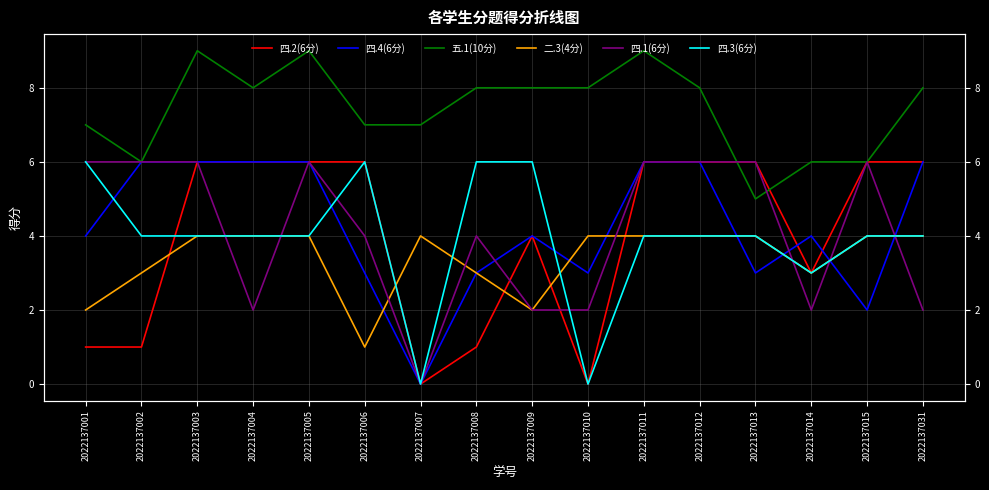

At which category does the chart reach its minimum across all series?

2022137007